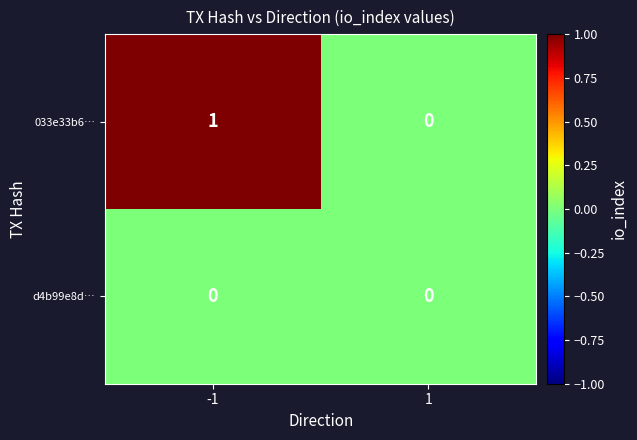

Rank the categories by 033e33b6… value from highest to lowest.

-1, 1